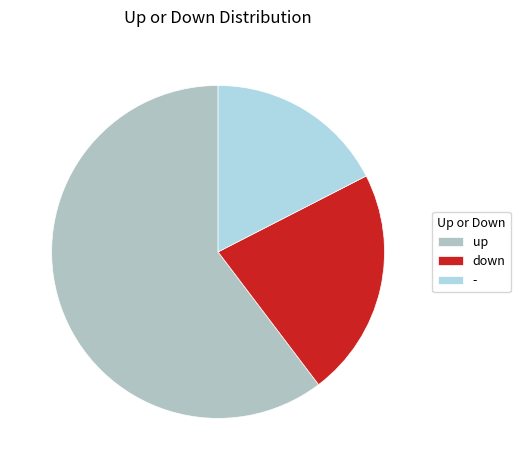

How many slices are in this pie chart?

3